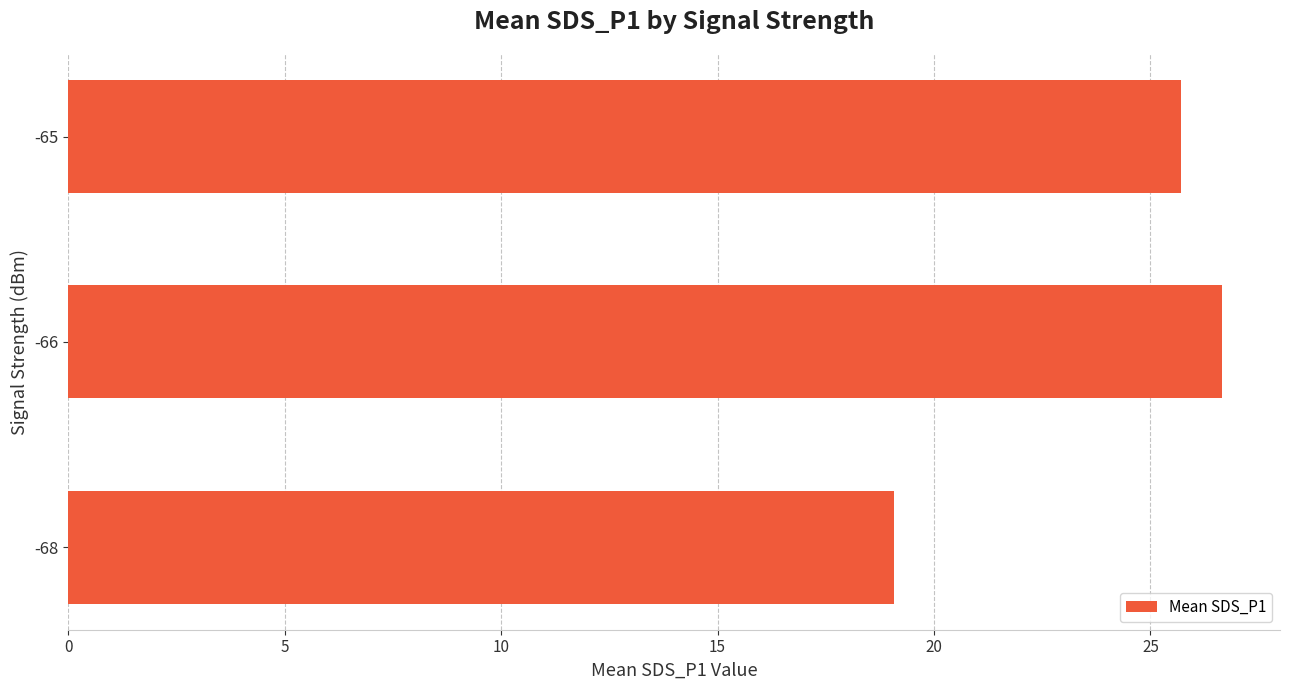

Reading bottom to top, transcribe all the data shown in this chart.

-68=19.1	-66=26.7	-65=25.7